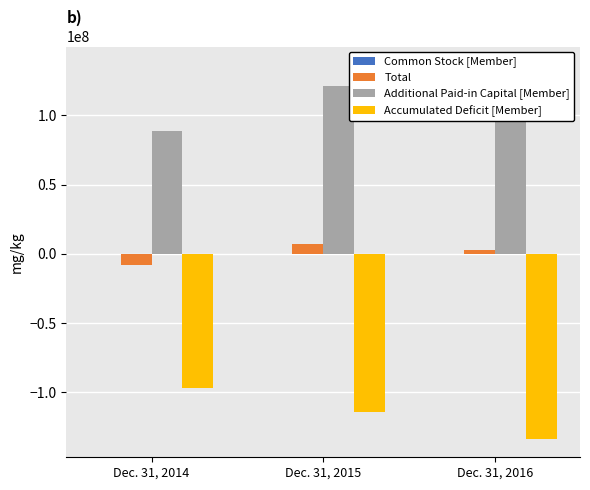

What is the difference between the highest and lowest values at Dec. 31, 2014?

185474030